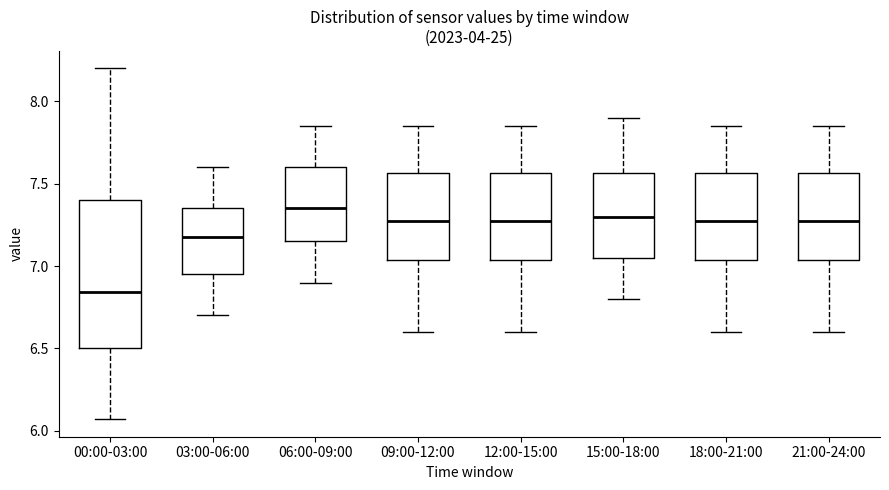

Where is the lower edge of the box for 09:00-12:00 on the y-axis? The values are not printed on the chart, so give them approximately, as read against the axis.

7.05